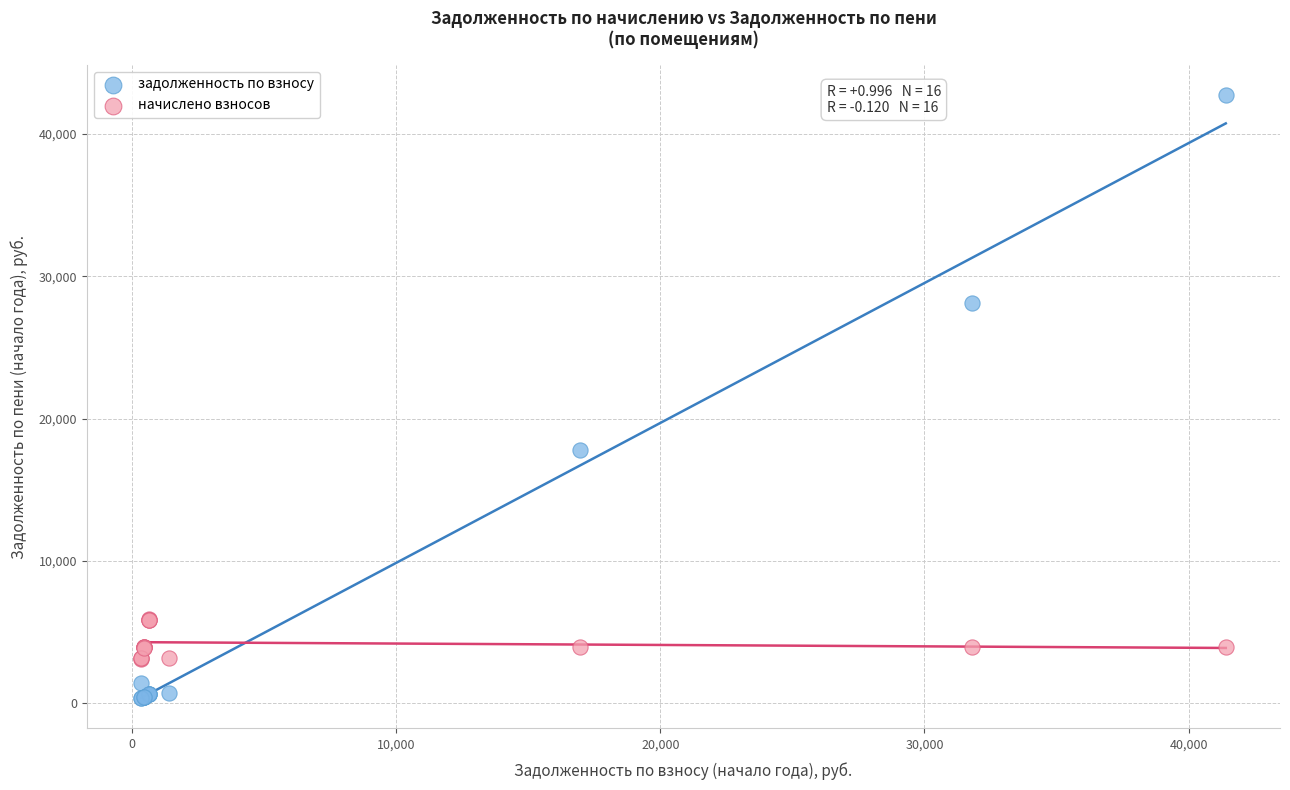

Which series reaches the minimum Y coordinate?

задолженность по взносу